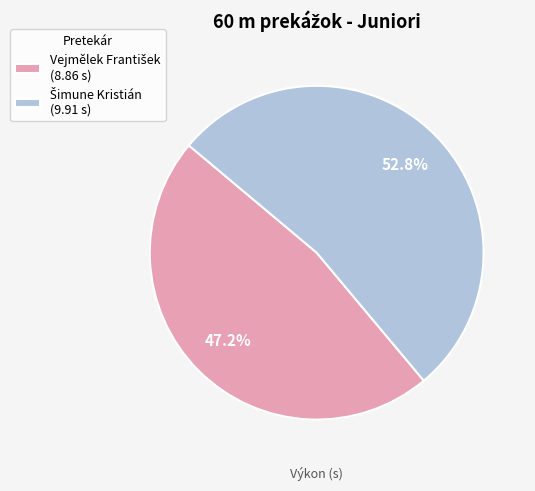

Is there any slice that represents more than half of the pie?

Yes